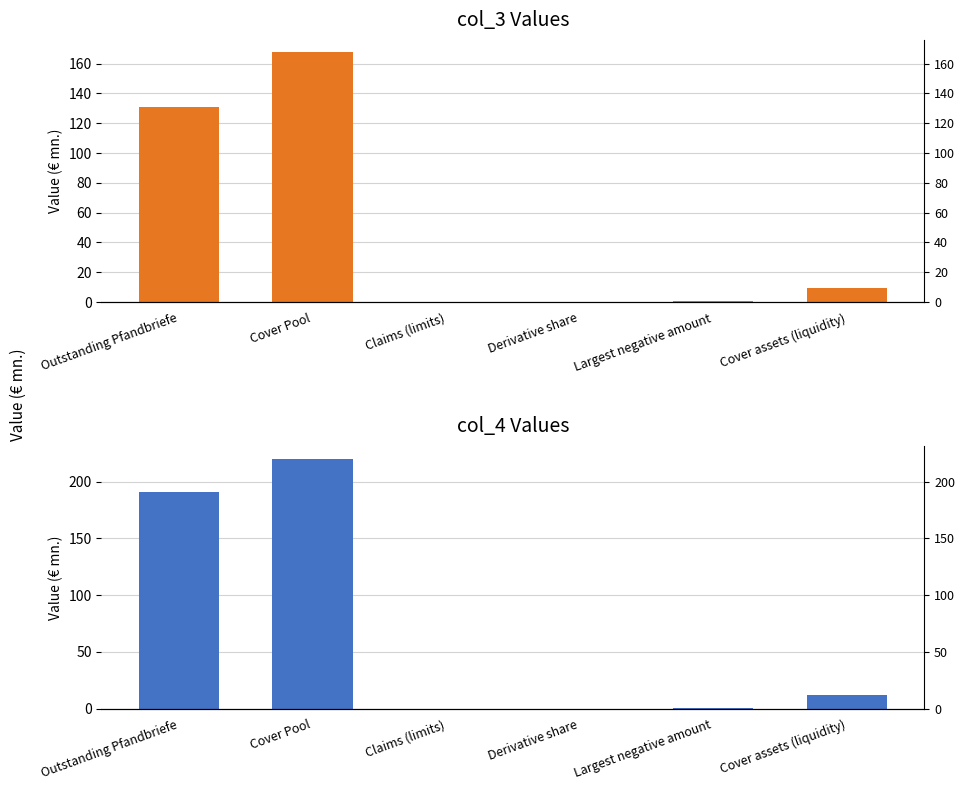

Between Derivative share and Cover Pool, which is larger?

Cover Pool